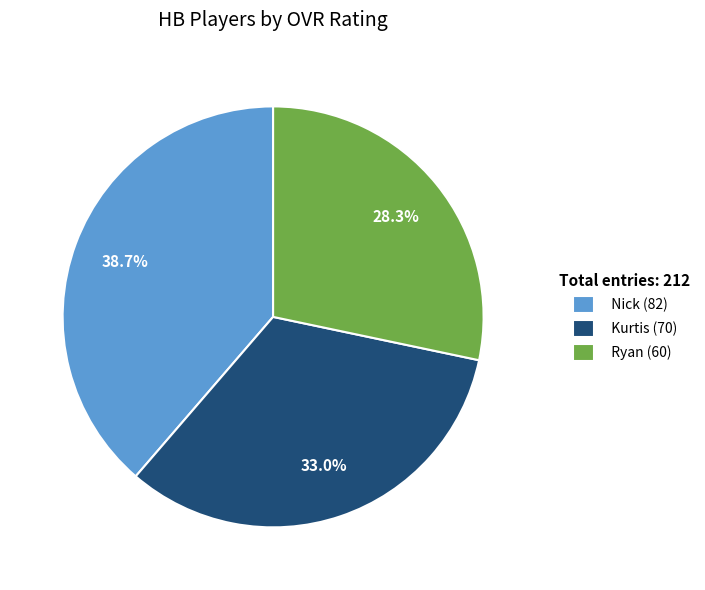

True or false: Ryan accounts for 23% of the total.

False